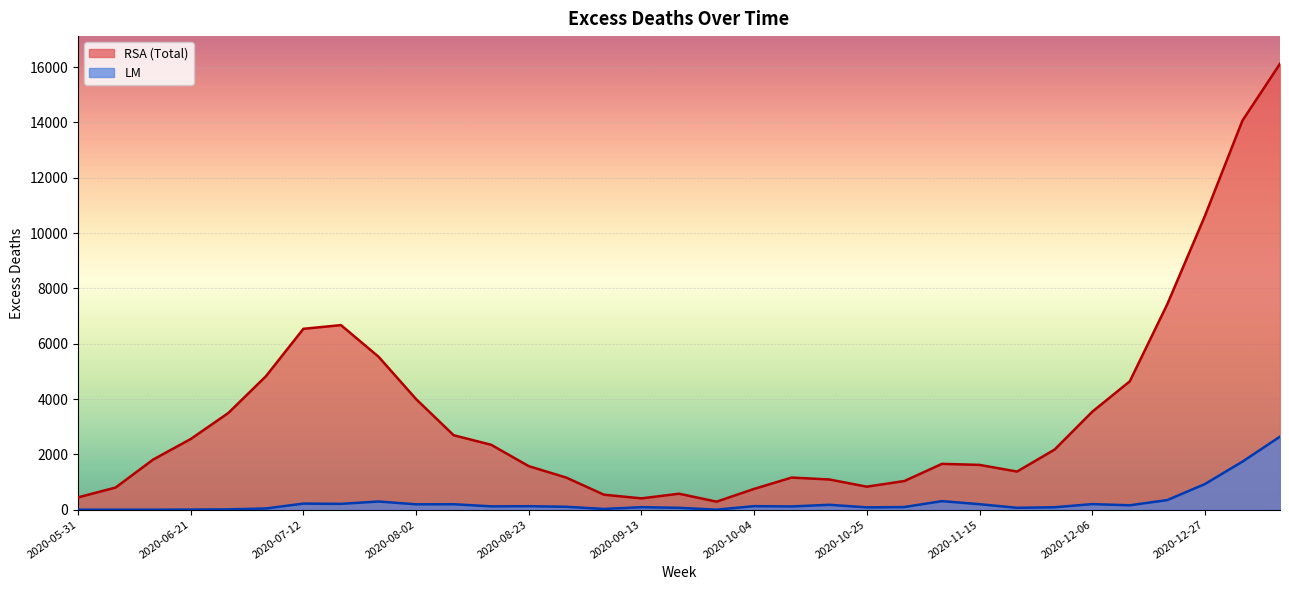

Is the value of RSA (Total) at 2020-10-18 greater than the value of LM at 2020-09-27?

Yes